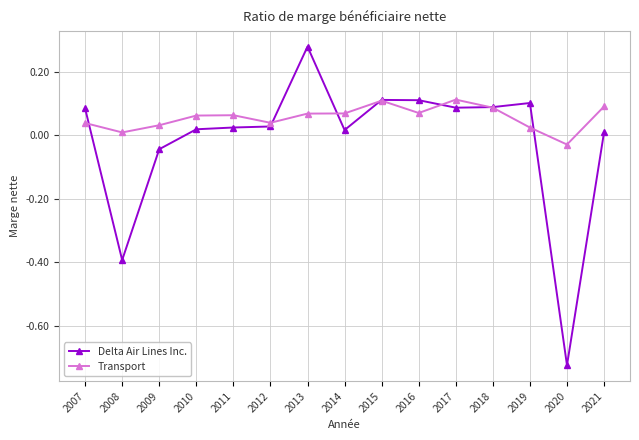

What is the sum of all Delta Air Lines Inc. values?

-0.2